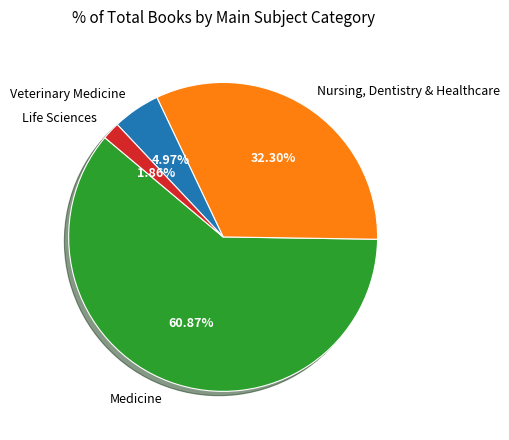

To the nearest percent, what is the difference between the largest and smallest slice percentages?

59%